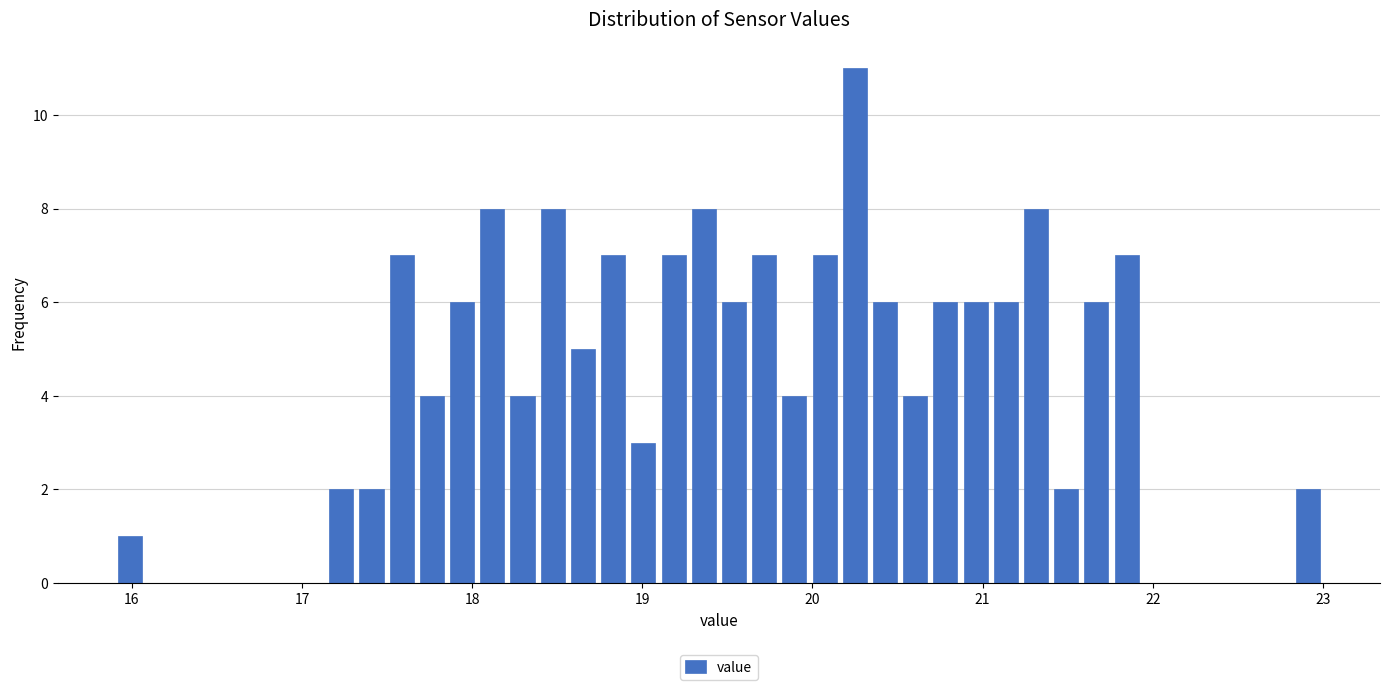

Read against the x-axis, roughly where is the centre of the tallest bar?

20.2